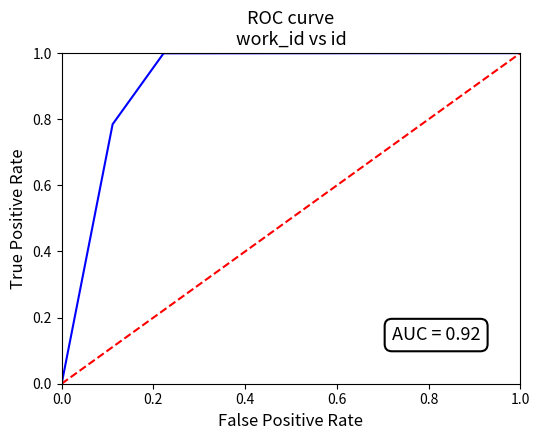

What is the difference between the maximum and minimum values?

1.0